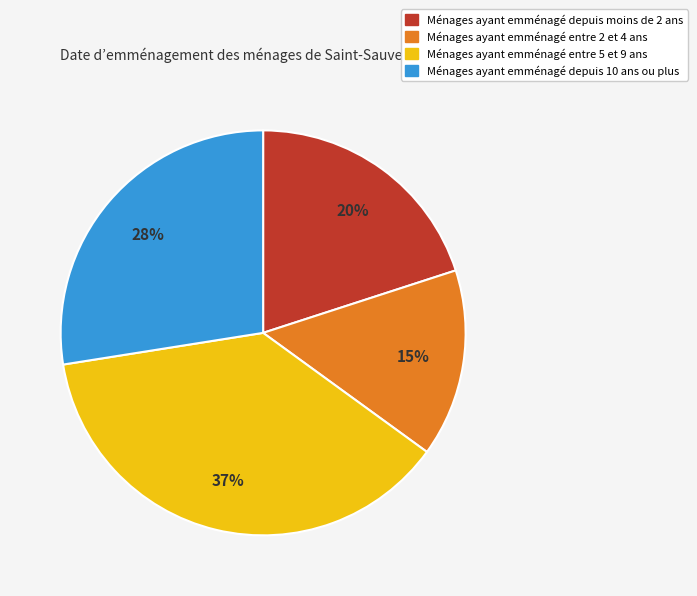

Does any single category account for the majority?

No